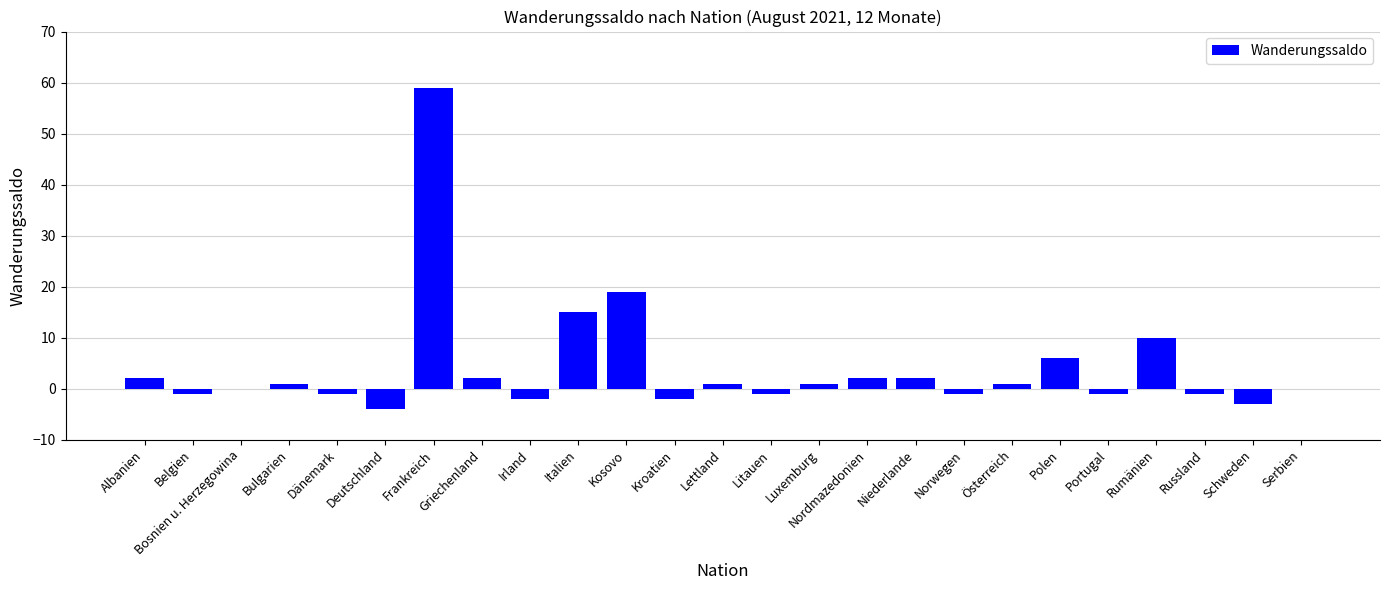

What is the maximum value shown in the chart?

59